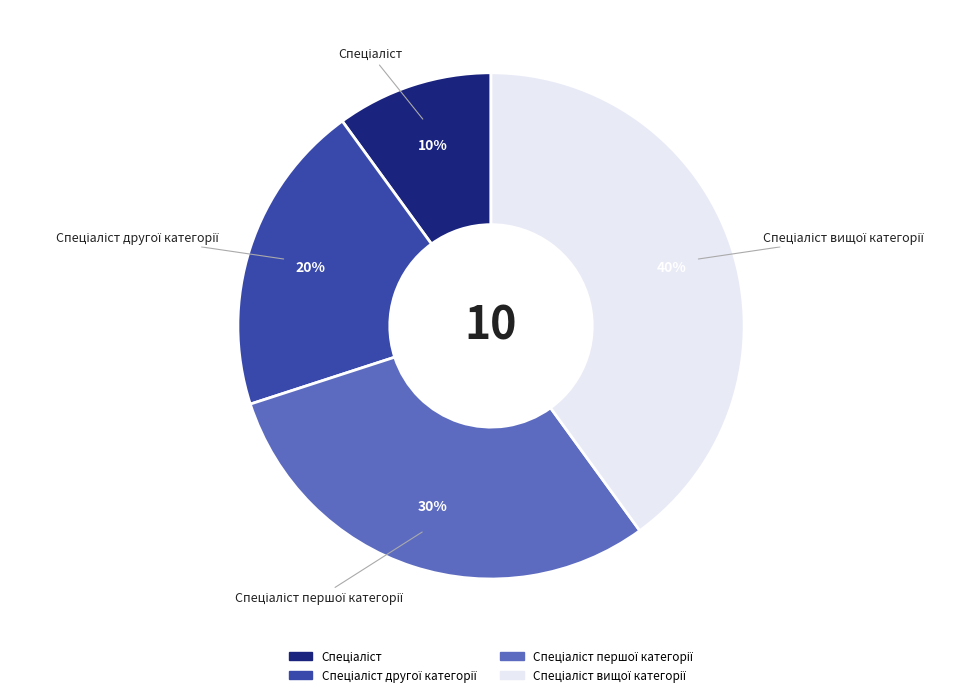

Is there any slice that represents more than half of the pie?

No